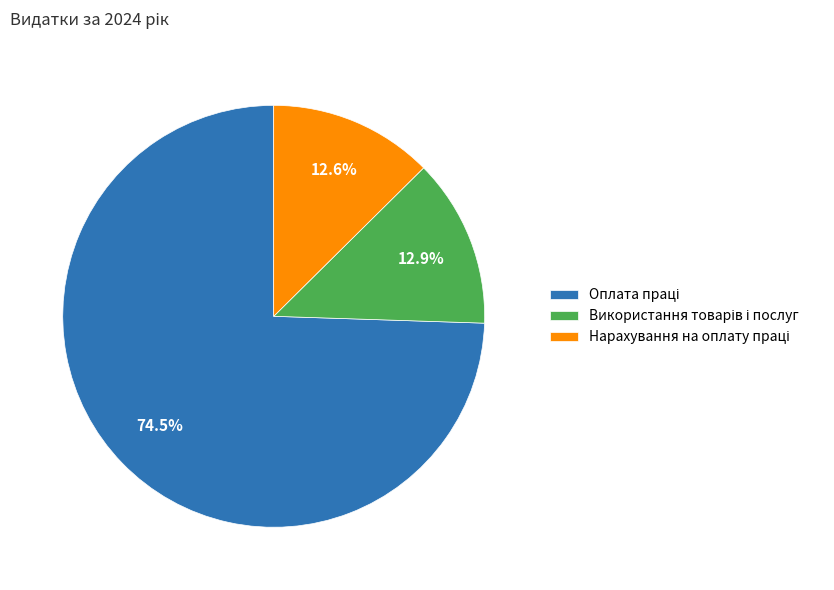

Is there any slice that represents more than half of the pie?

Yes